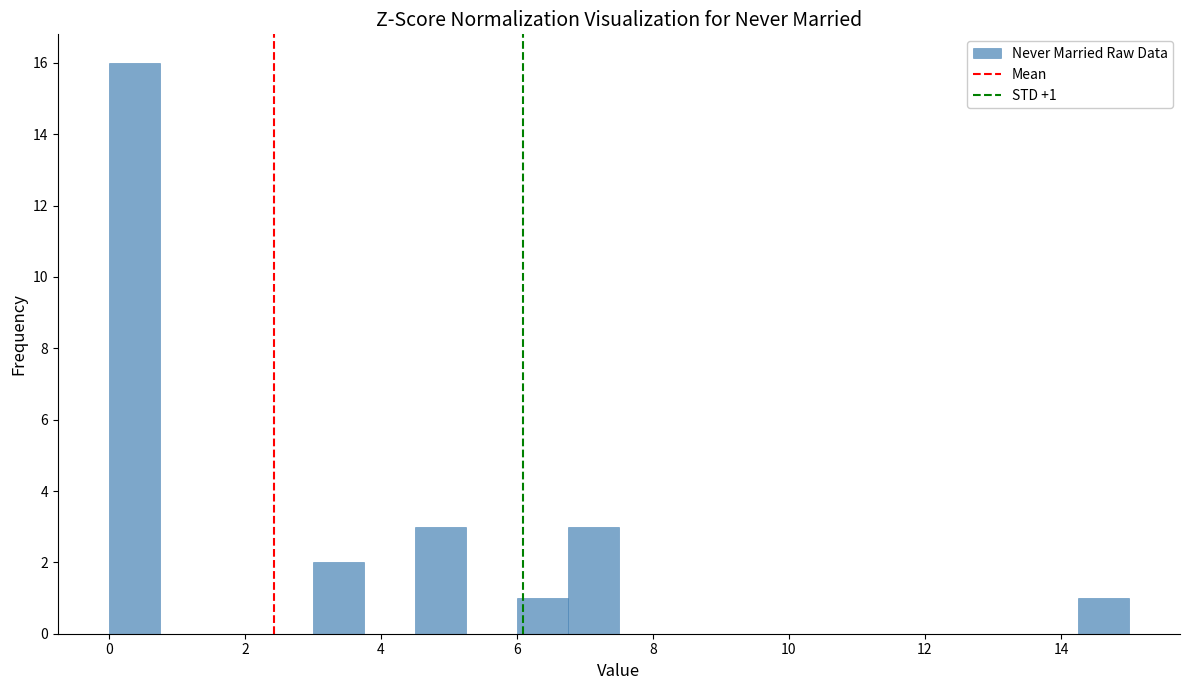

Read against the x-axis, roughly where is the centre of the tallest bar?

0.4